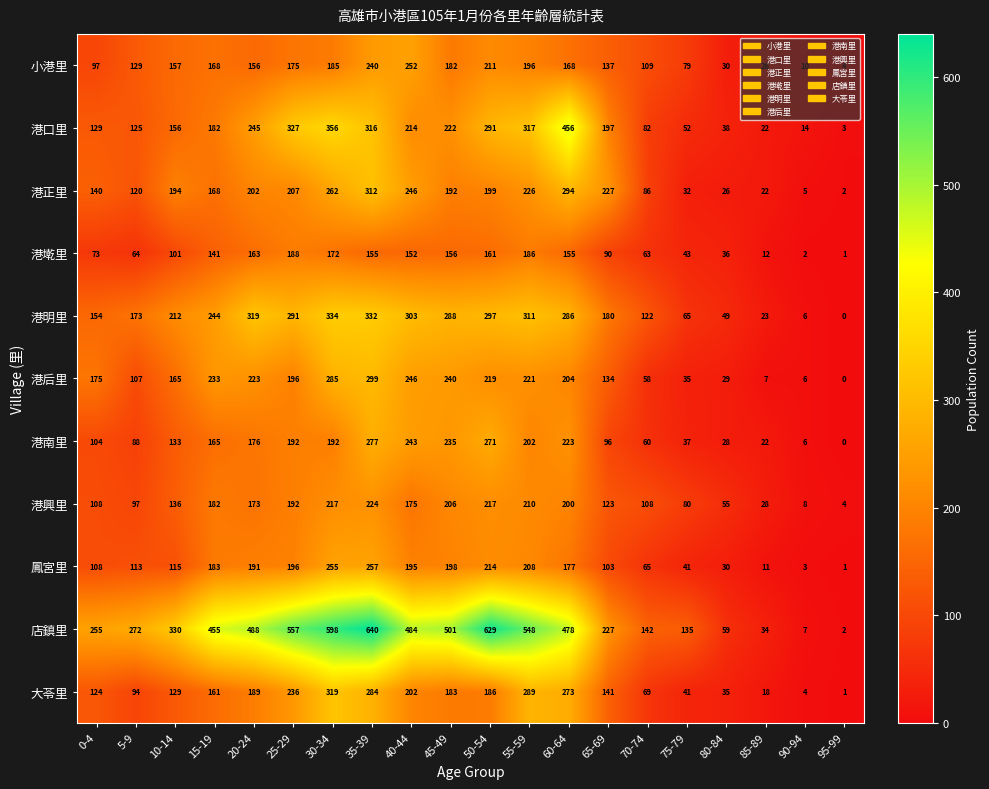

At which category is the sum across all series the highest?

35-39